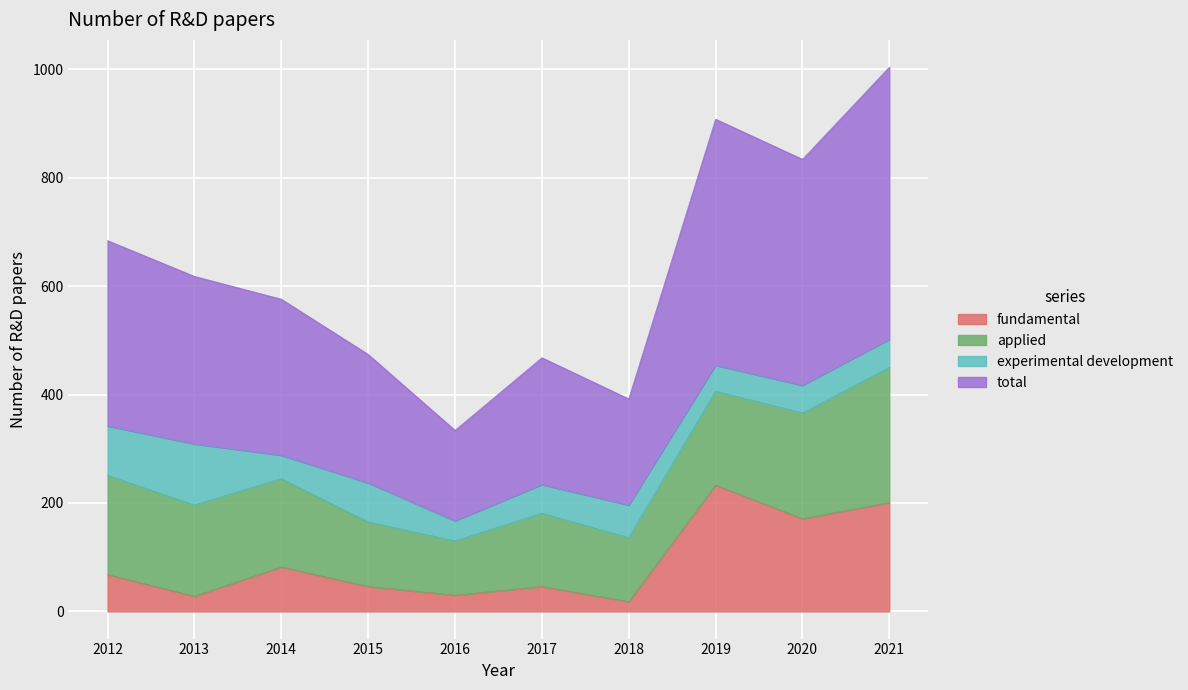

What is the sum of all fundamental values?

923